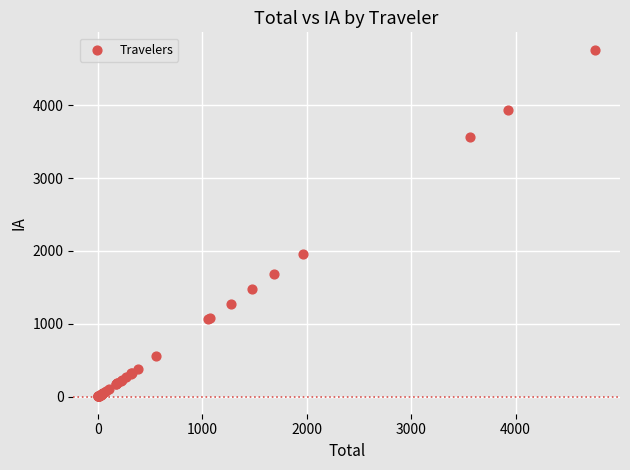

What Y value in the scatter plot is closest to 2382?

1961.4